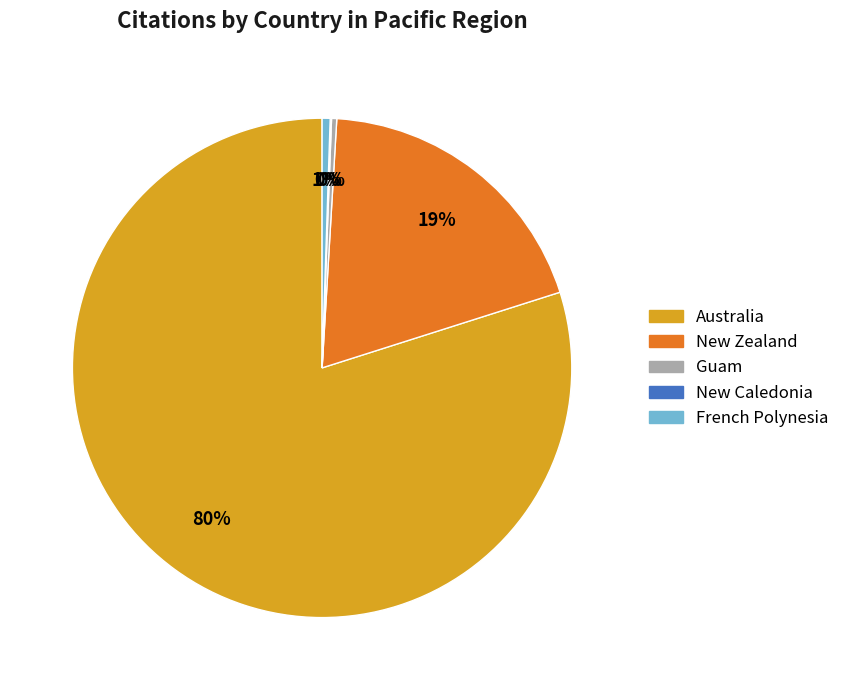

What is the largest slice in the pie chart?

Australia